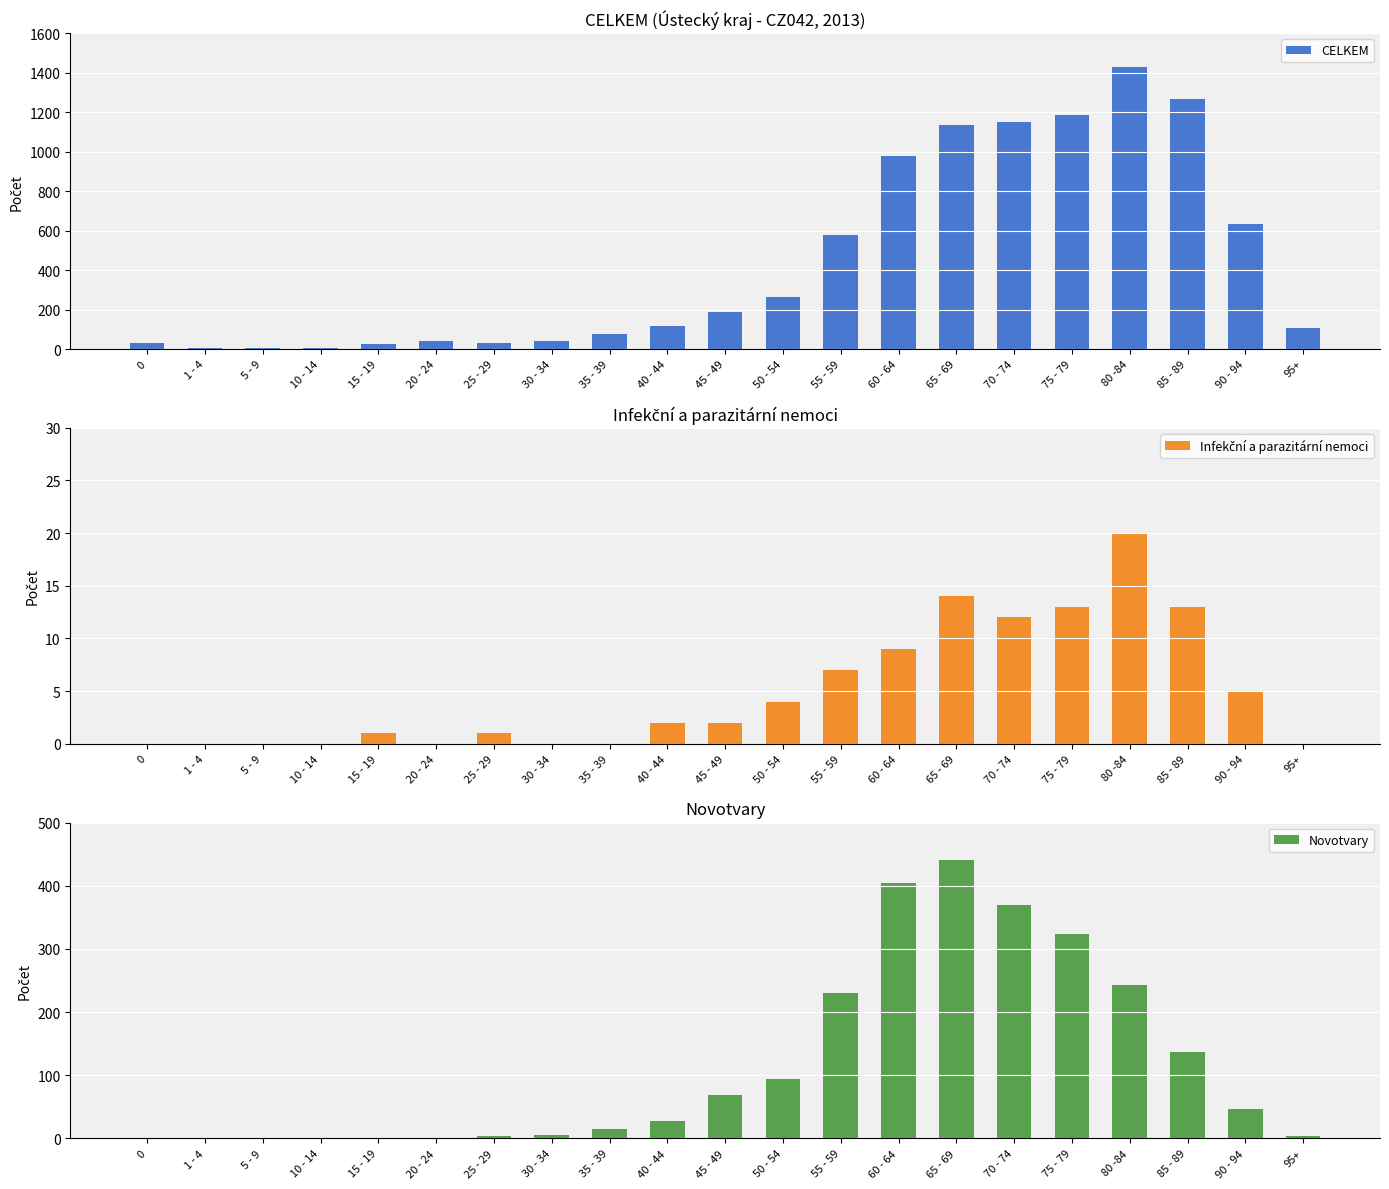

Reading left to right, list all the values displayed in this chart.

CELKEM: 29	5	4	4	24	41	31	39	75	115	185	261	576	979	1134	1149	1188	1429	1268	632	109
Infekční a parazitární nemoci: 0	0	0	0	1	0	1	0	0	2	2	4	7	9	14	12	13	20	13	5	0
Novotvary: 0	1	1	0	1	1	3	6	14	28	68	94	230	405	441	370	323	242	136	46	4